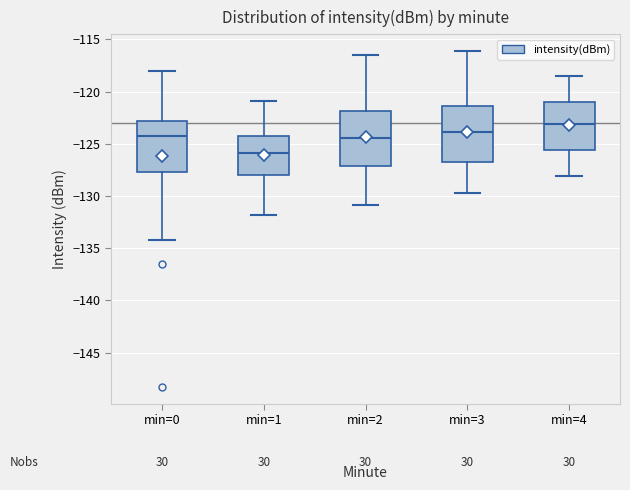

Reading left to right, transcribe this box plot: for each box, give where its median line is, the range the box spans, and where its two whiskers end, as read against the y-axis. The values are not printed on the chart, so give them approximately, as read against the axis.

min=0: median -124.0, box -127.5 to -123.0, whiskers -134.0 to -118.0
min=1: median -126.0, box -128.0 to -124.0, whiskers -132.0 to -121.0
min=2: median -124.5, box -127.0 to -122.0, whiskers -131.0 to -116.5
min=3: median -124.0, box -126.5 to -121.5, whiskers -129.5 to -116.0
min=4: median -123.0, box -125.5 to -121.0, whiskers -128.0 to -118.5